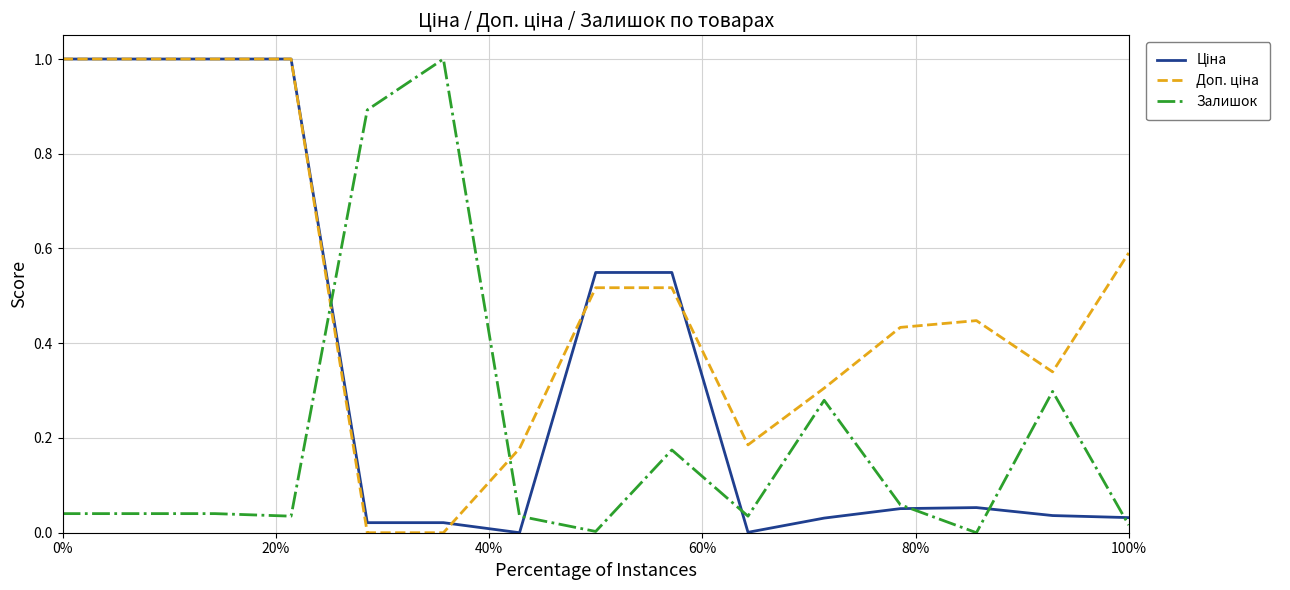

What is the maximum value shown in the chart?

1.0